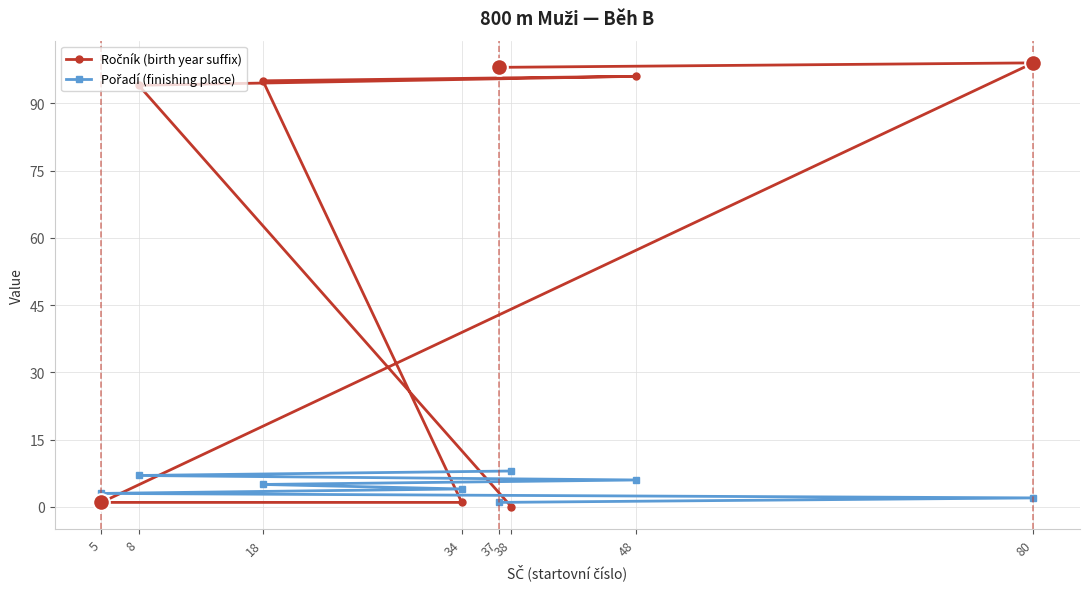

What is the maximum value shown in the chart?

99